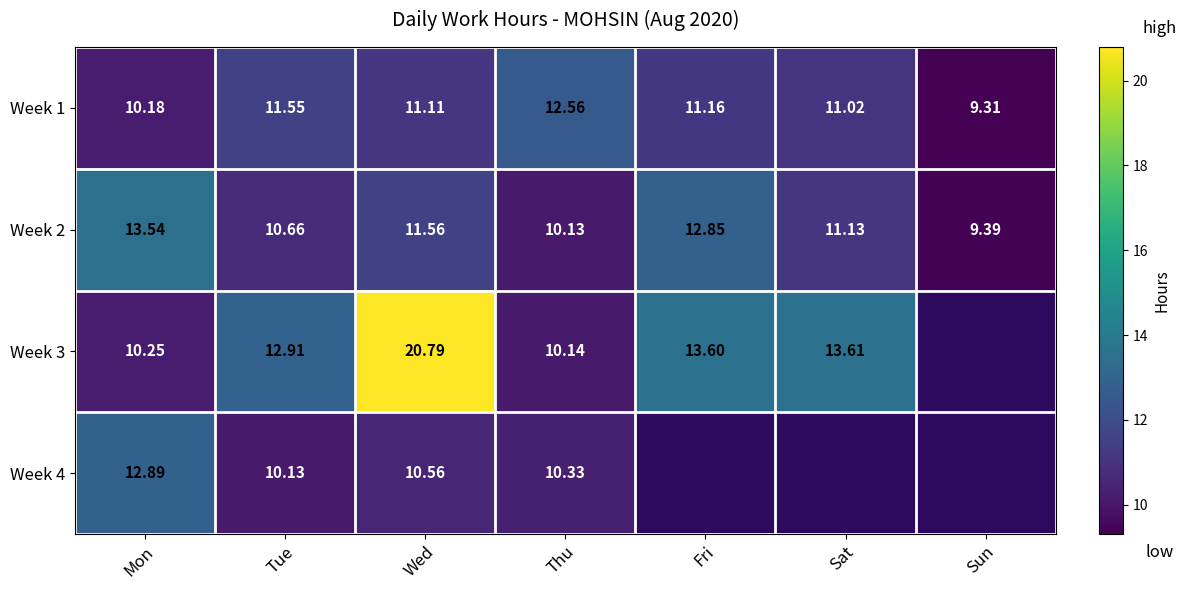

How many values in Week 4 are above zero?

4